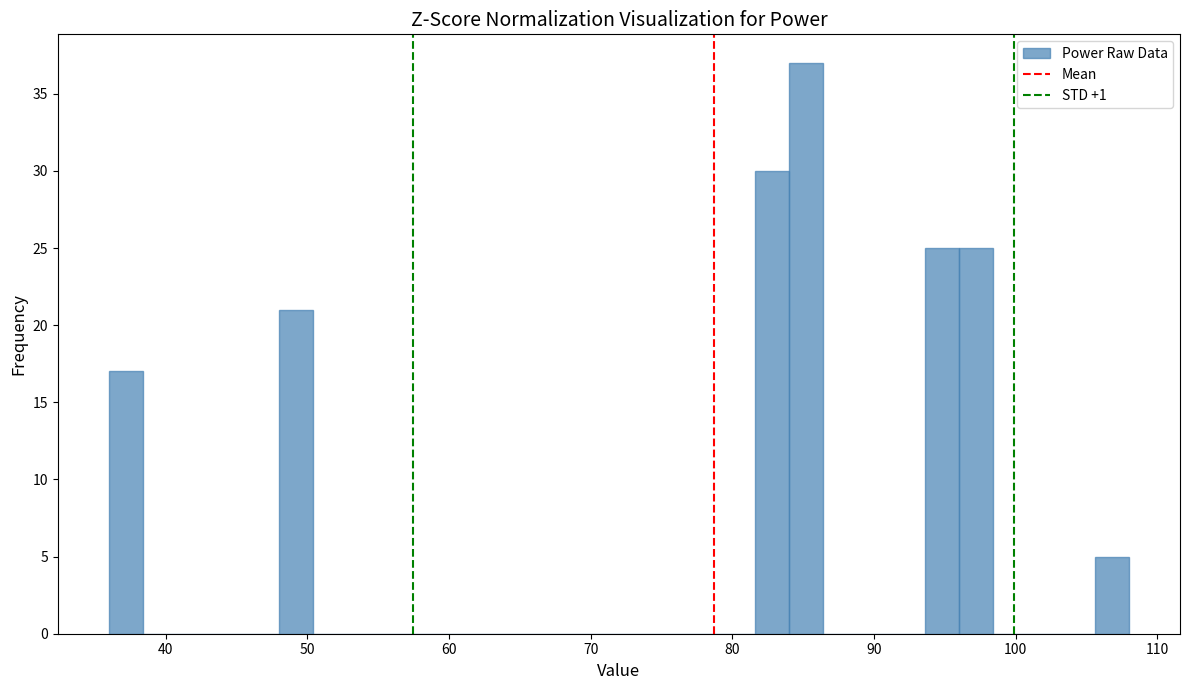

Around what value on the x-axis is the tallest bar? Give the approximate position of its centre, as read against the axis.

85